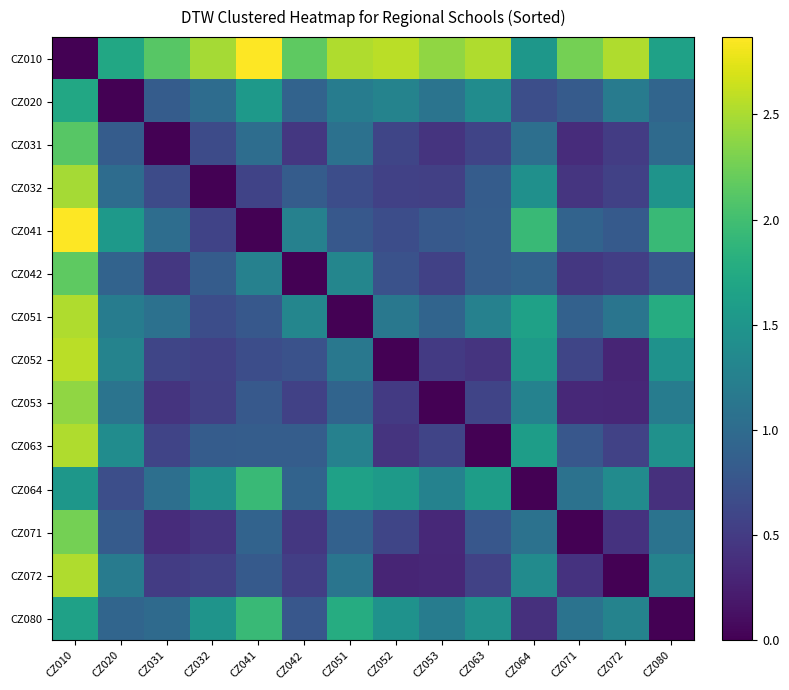

Between CZ041 and CZ042, which series saw the biggest shift?

CZ041